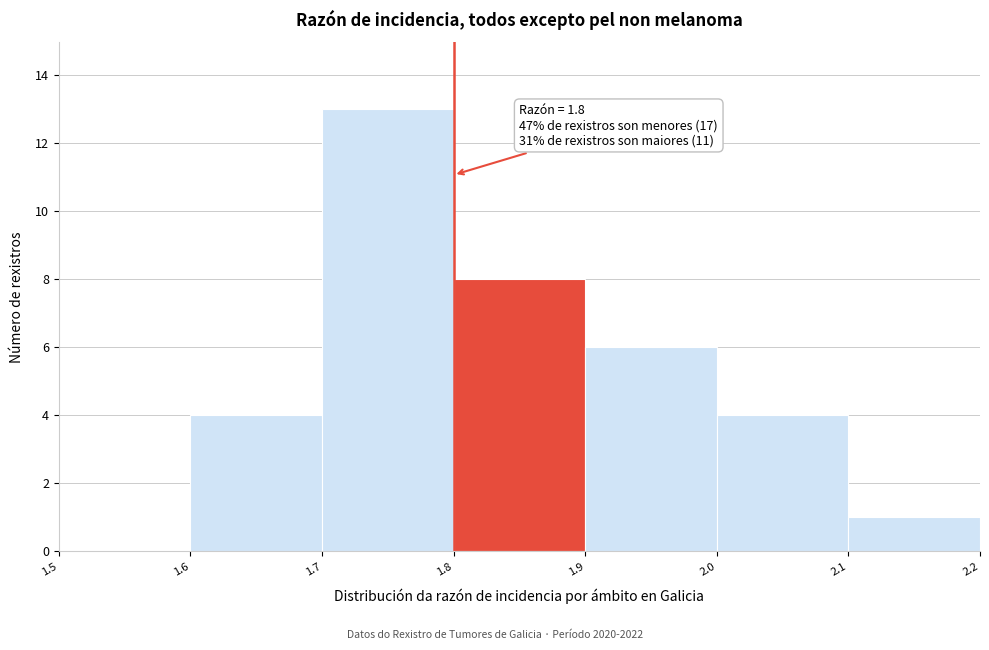

Over which range of the x-axis is the bar tallest?

1.7 to 1.8